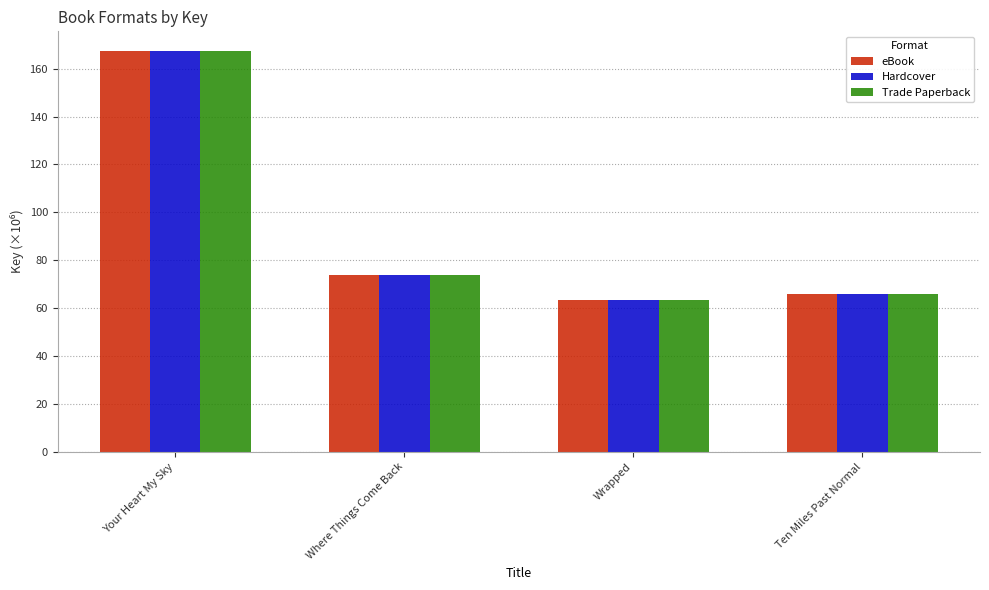

Reading left to right, list all the values displayed in this chart.

eBook: 167.2	73.9	63.3	65.9
Hardcover: 167.2	73.9	63.3	65.9
Trade Paperback: 167.2	73.9	63.3	65.9